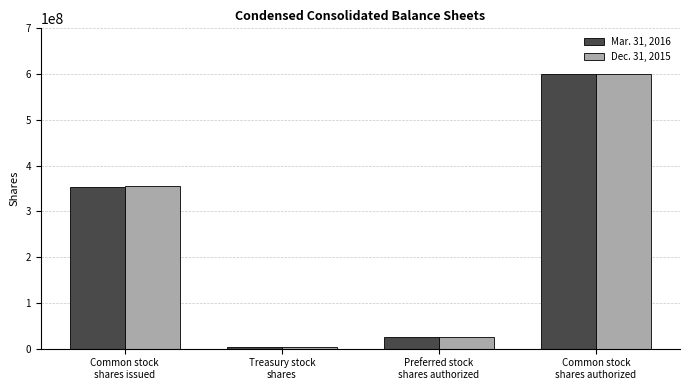

How many groups of bars are there?

4